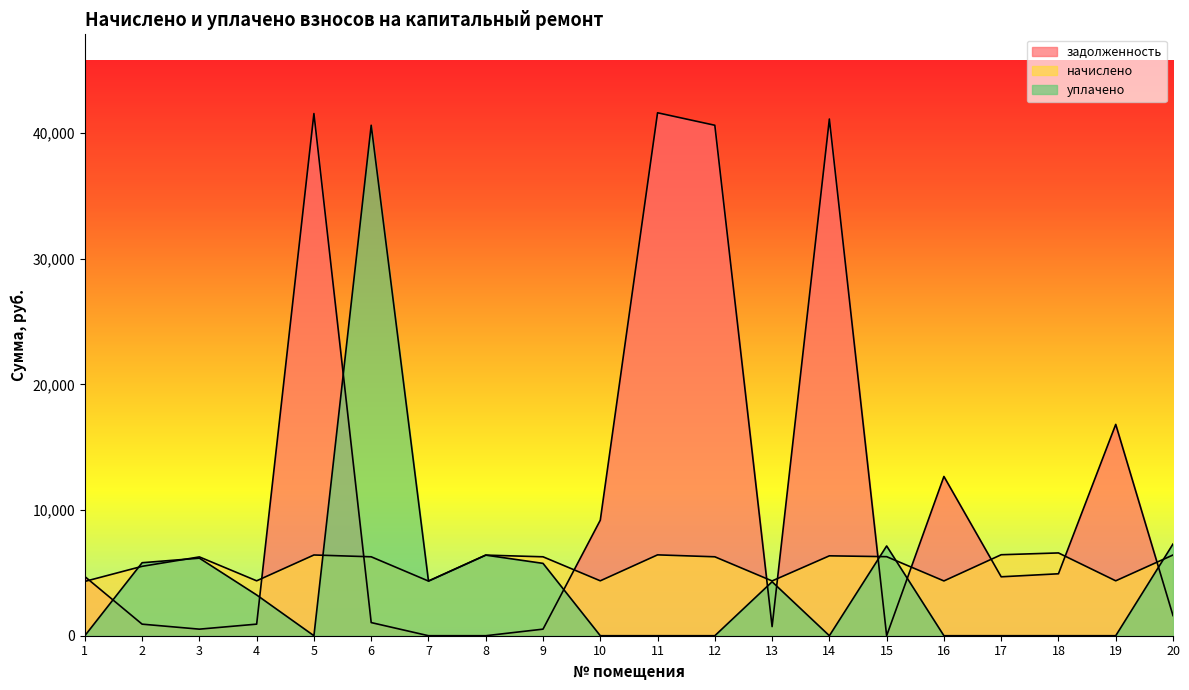

The уплачено series shows 5806.9 at 2. True or false?

True